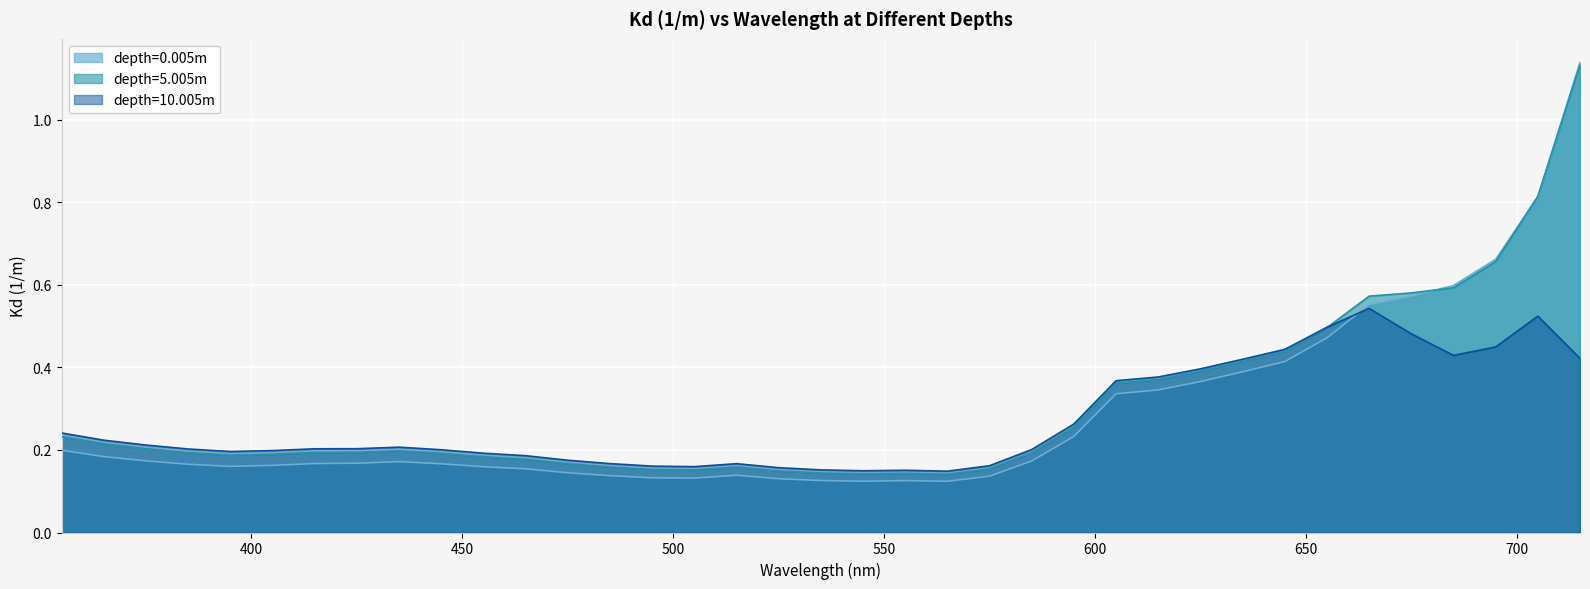

How many depth=5.005m values are between 0 and 1?

36